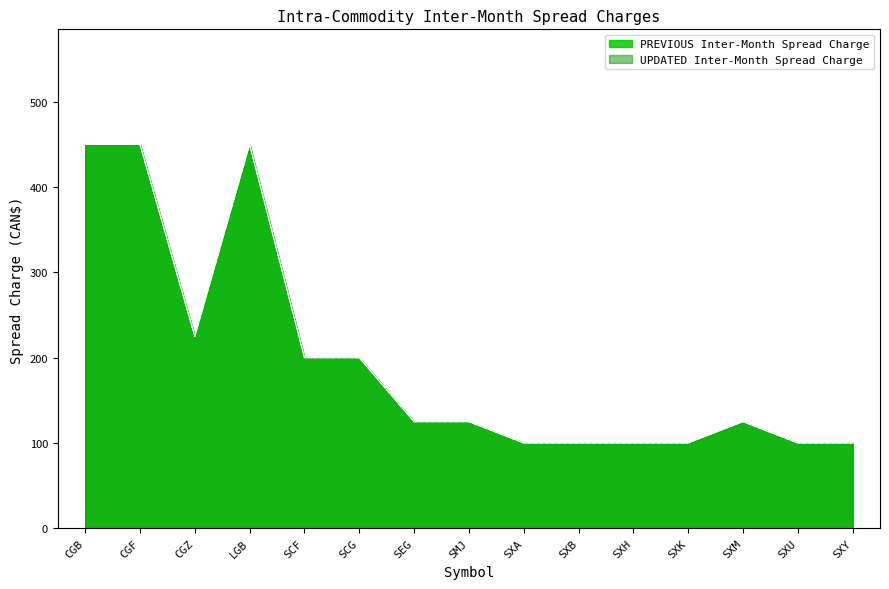

The value of UPDATED Inter-Month Spread Charge at SXH is 100. True or false?

True